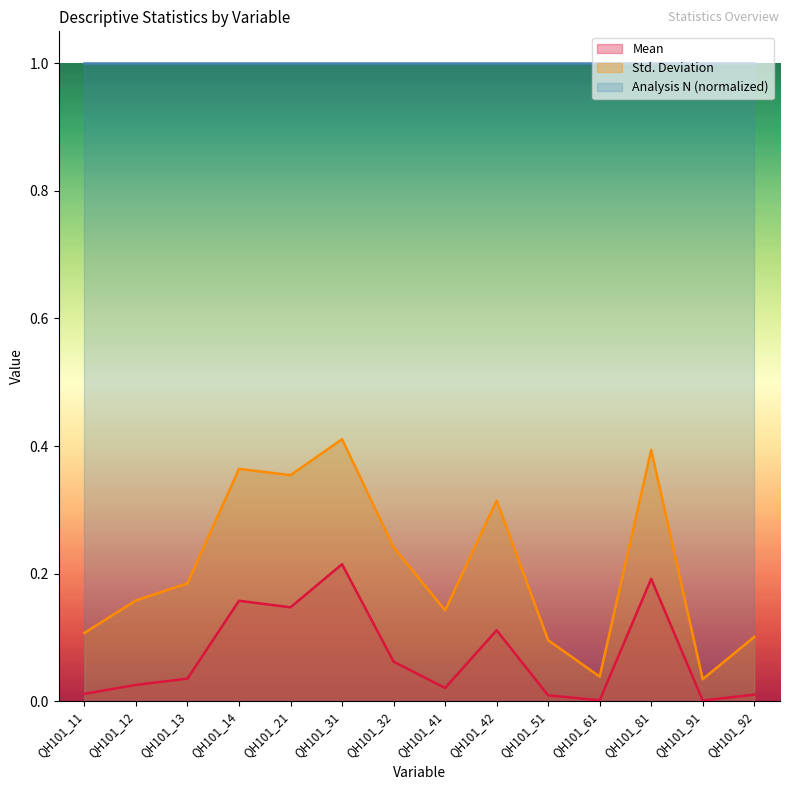

The value of Mean at QH101_92 is 0.0. True or false?

False